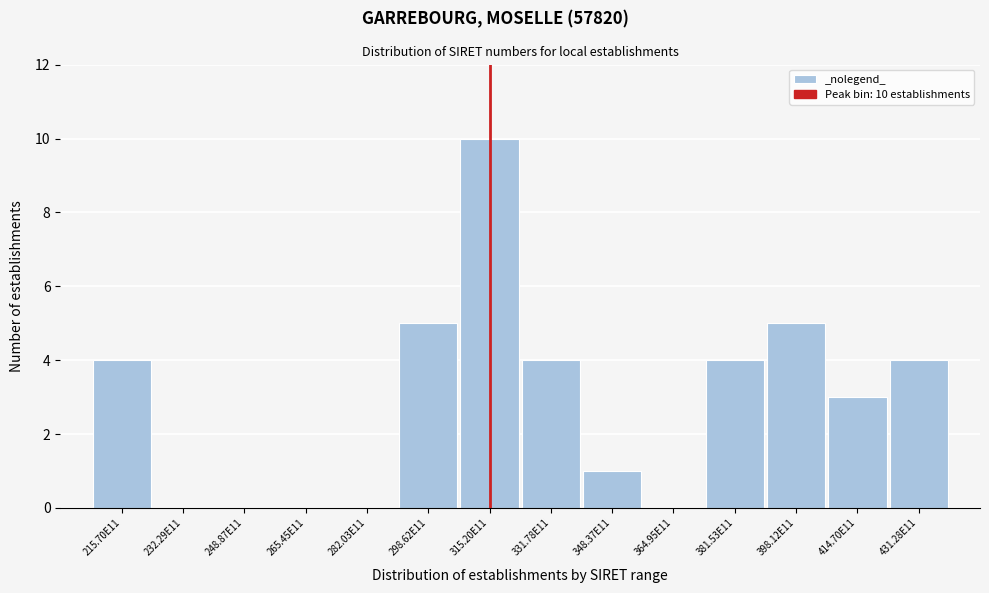

Reading left to right, extract all data points from this chart.

215.70E11=4	232.29E11=0	248.87E11=0	265.45E11=0	282.03E11=0	298.62E11=5	315.20E11=10	331.78E11=4	348.37E11=1	364.95E11=0	381.53E11=4	398.12E11=5	414.70E11=3	431.28E11=4